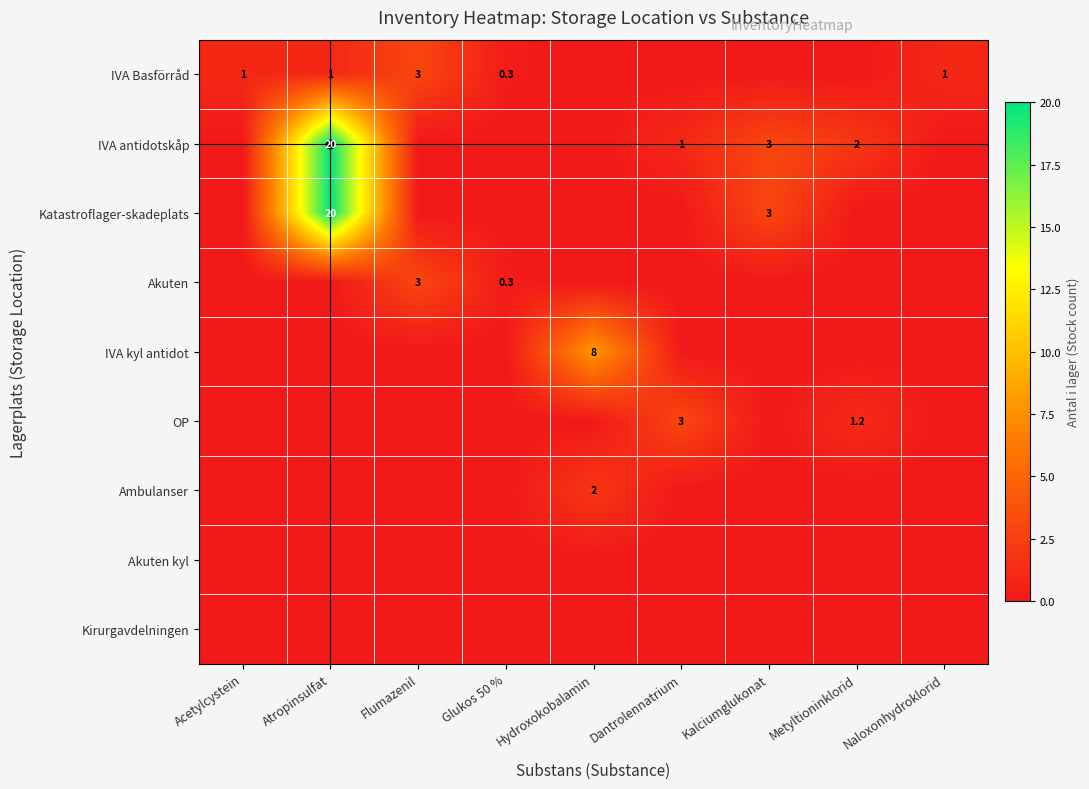

Which category has the lowest value in the Kirurgavdelningen series?

Acetylcystein